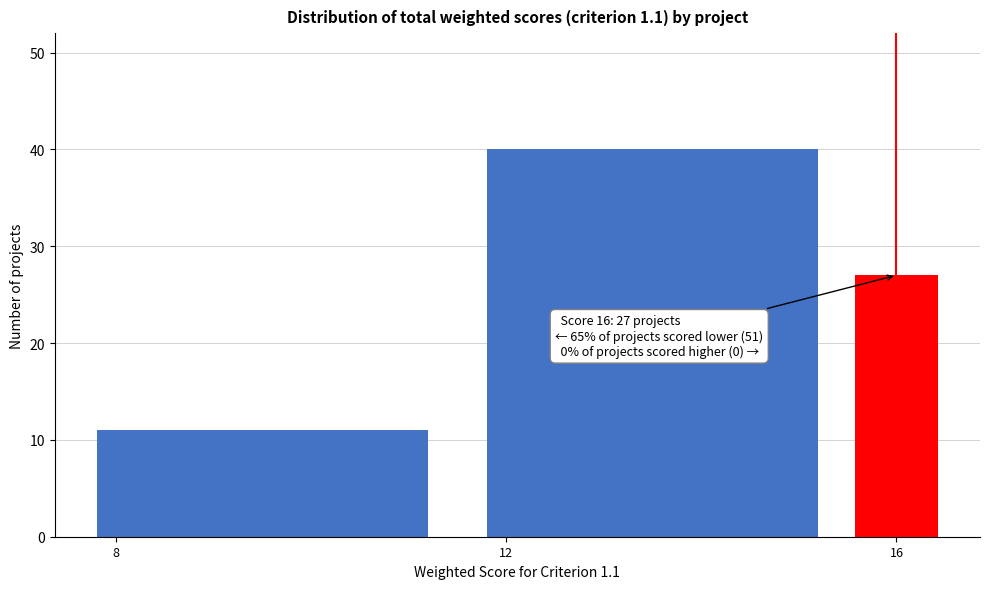

Around what value on the x-axis is the tallest bar? Give the approximate position of its centre, as read against the axis.

13.5